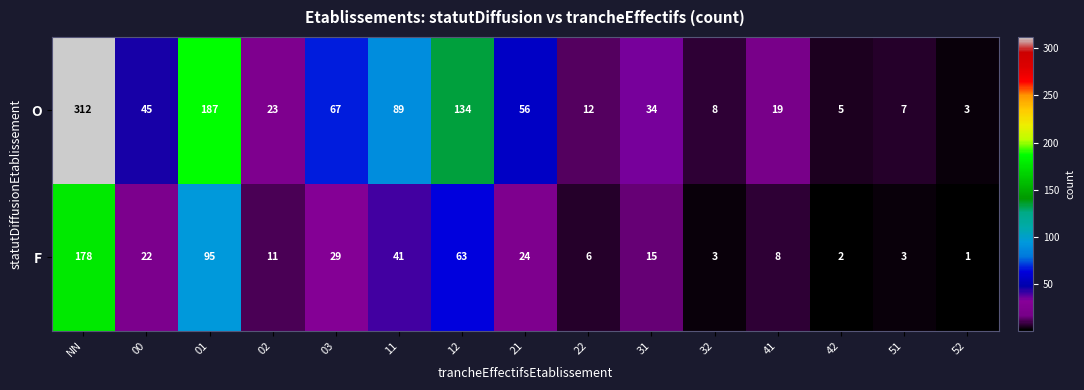

At which label is O closest to 157?

12